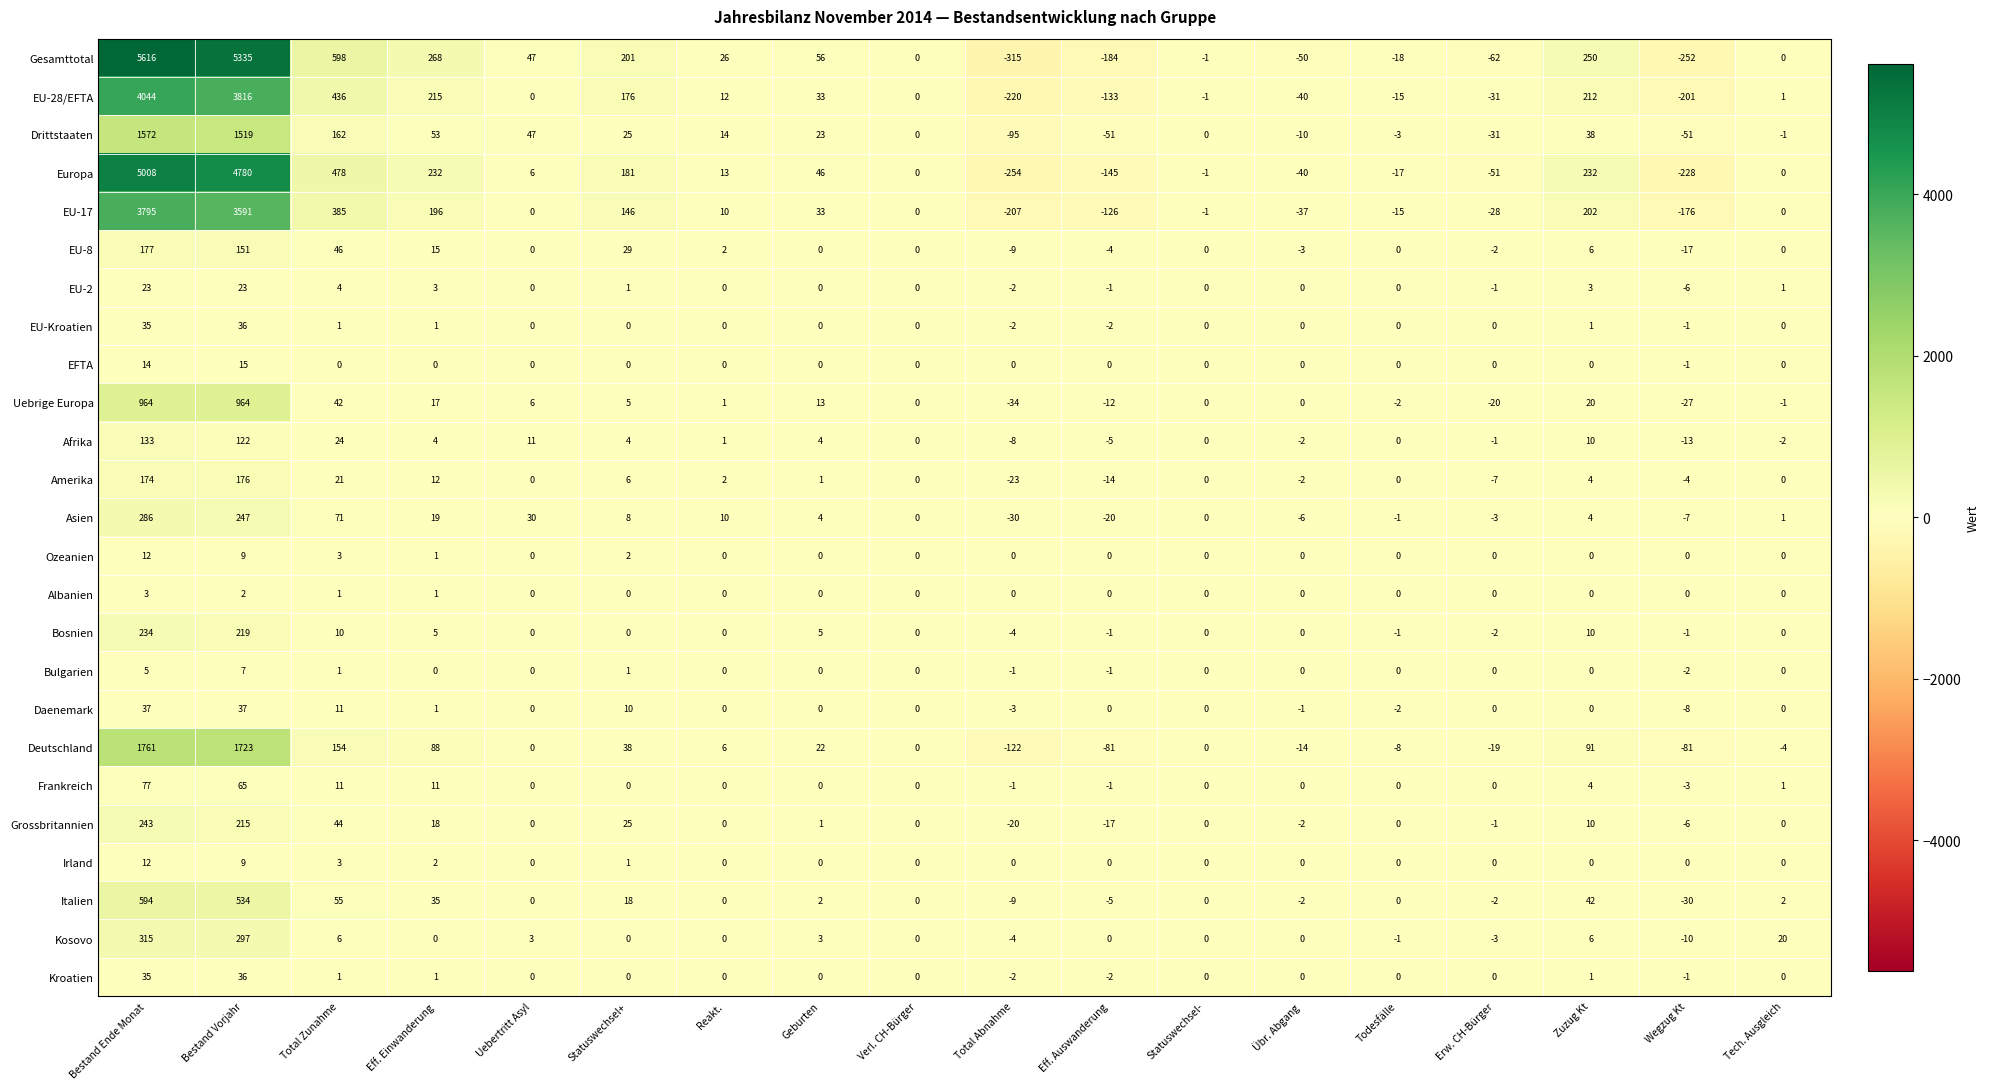

True or false: Albanien has a value of 4 at Bestand Ende Monat.

False